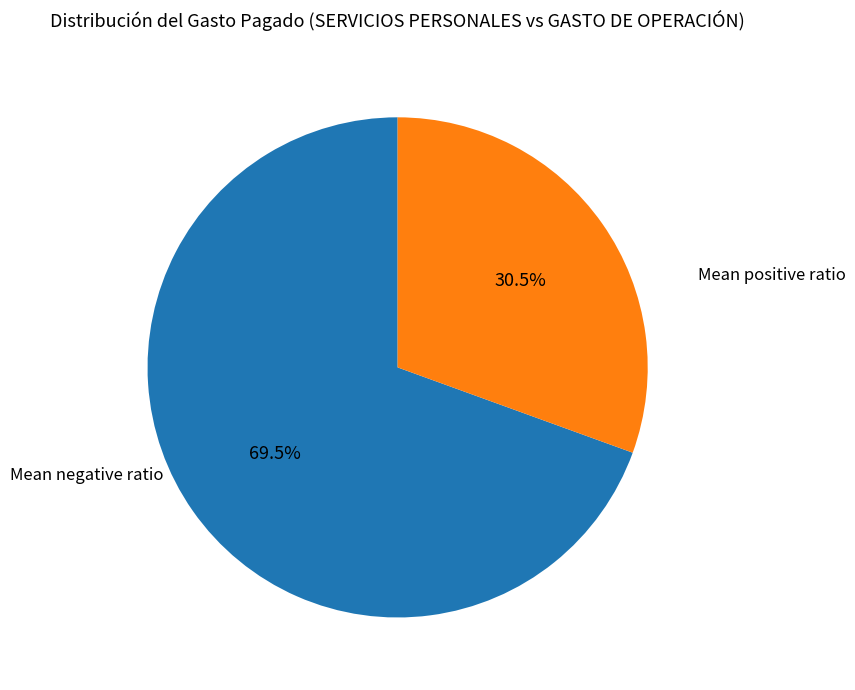

Count the number of slices in the pie.

2